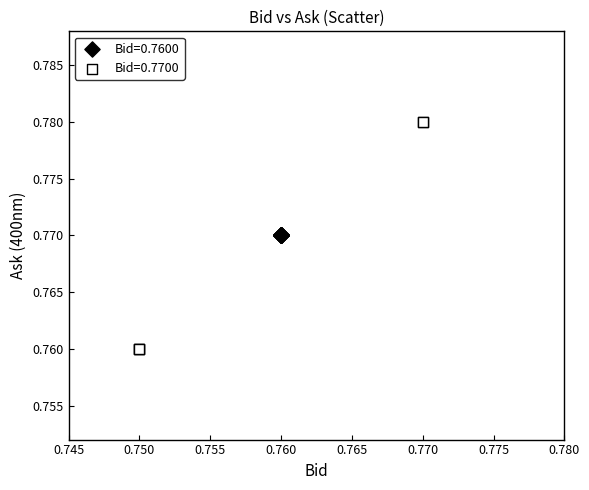

Which series contains the highest Y value?

Bid=0.7700